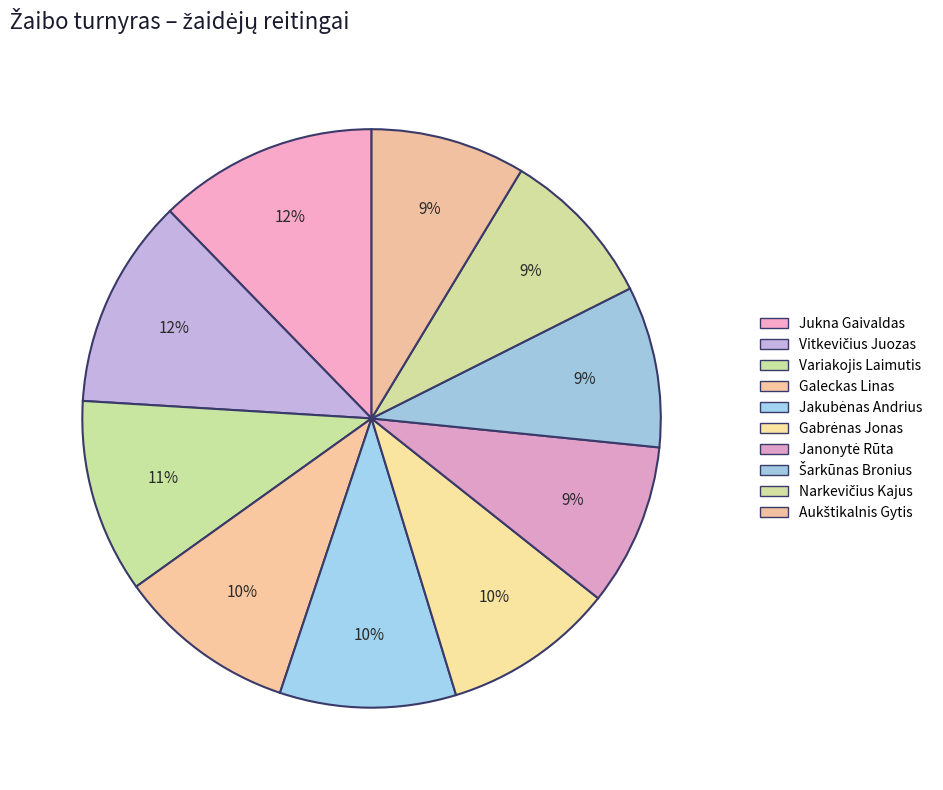

Count the number of slices in the pie.

10